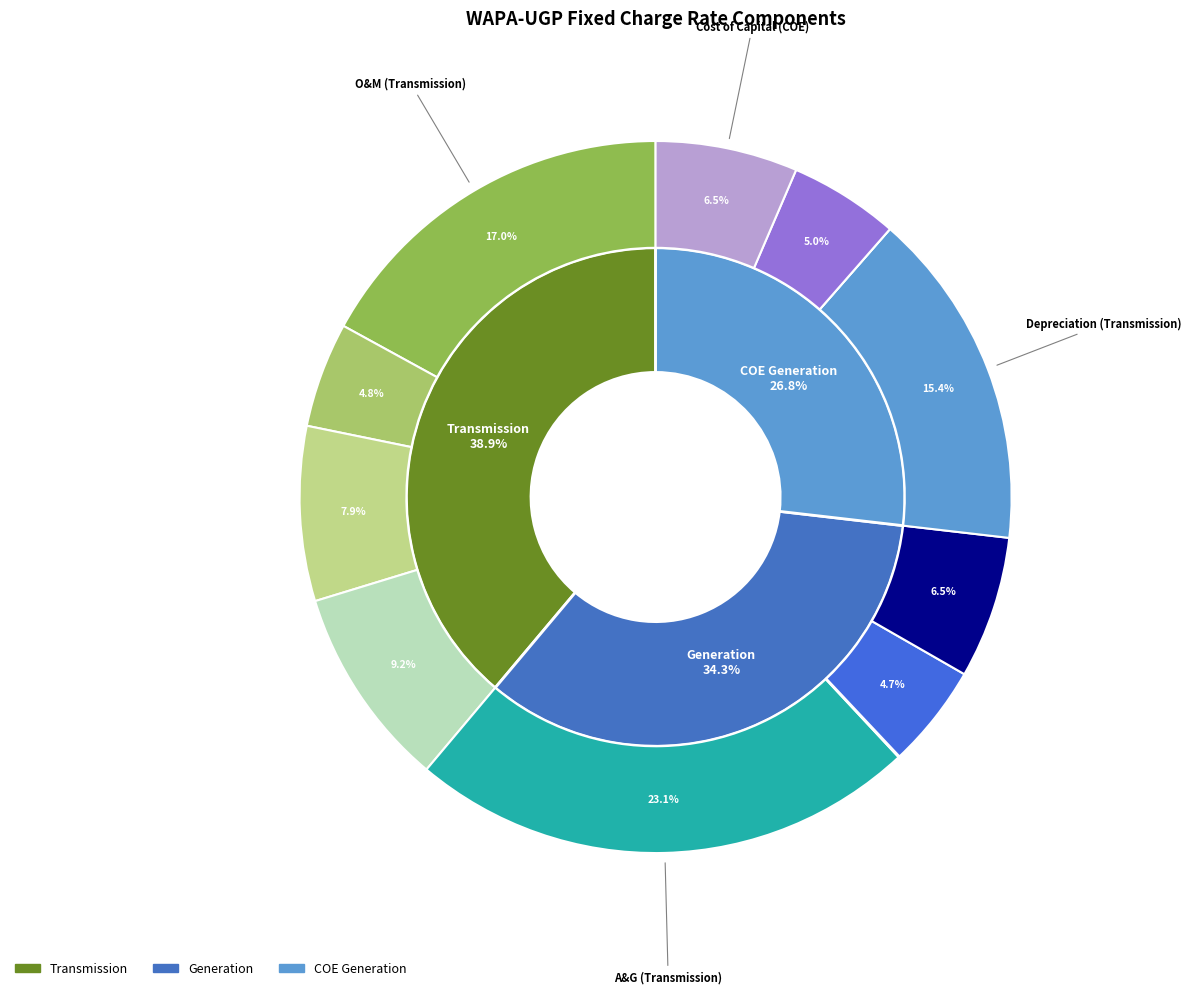

To the nearest percent, what is the difference between the A&G Expense and Depreciation Expense slice percentages?

8%